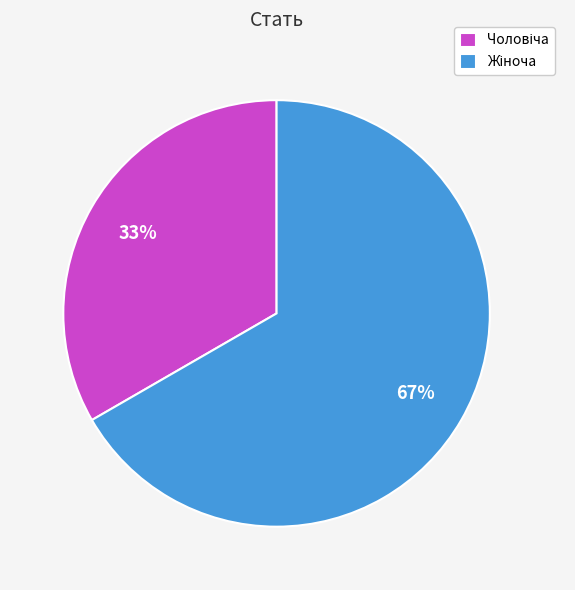

To the nearest percent, what is the average slice percentage?

50%